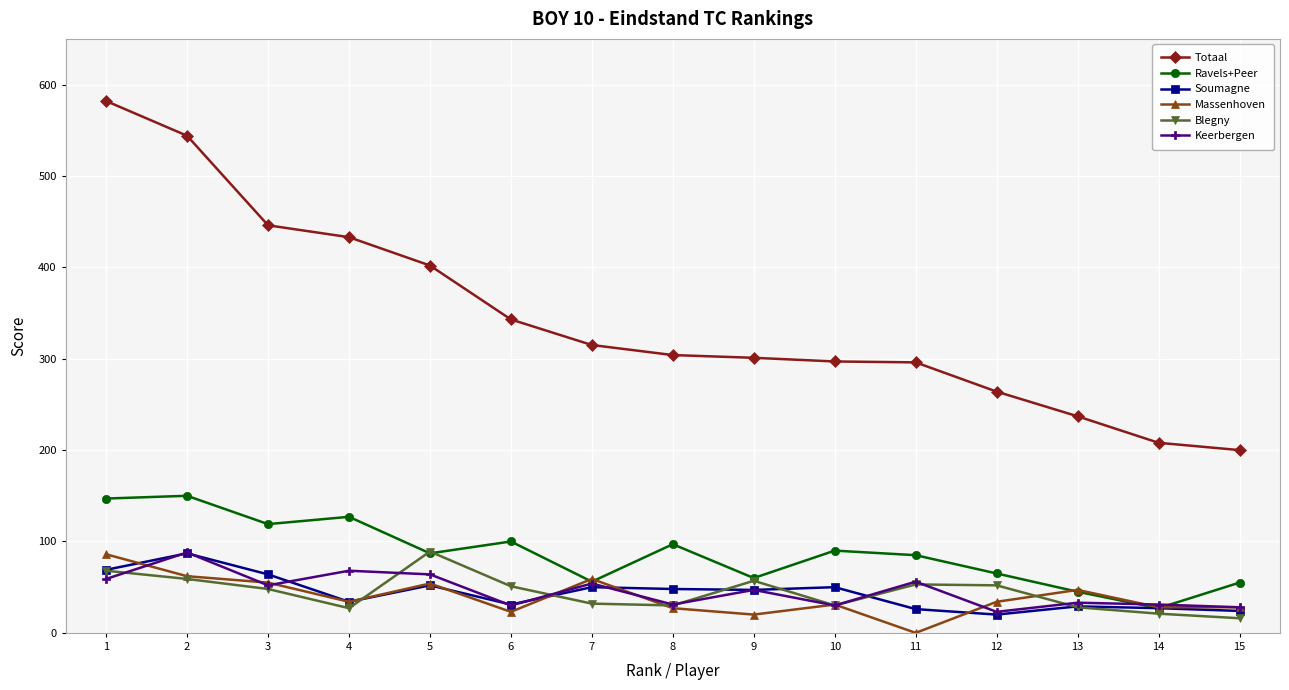

True or false: Soumagne and Totaal intersect in this chart.

False